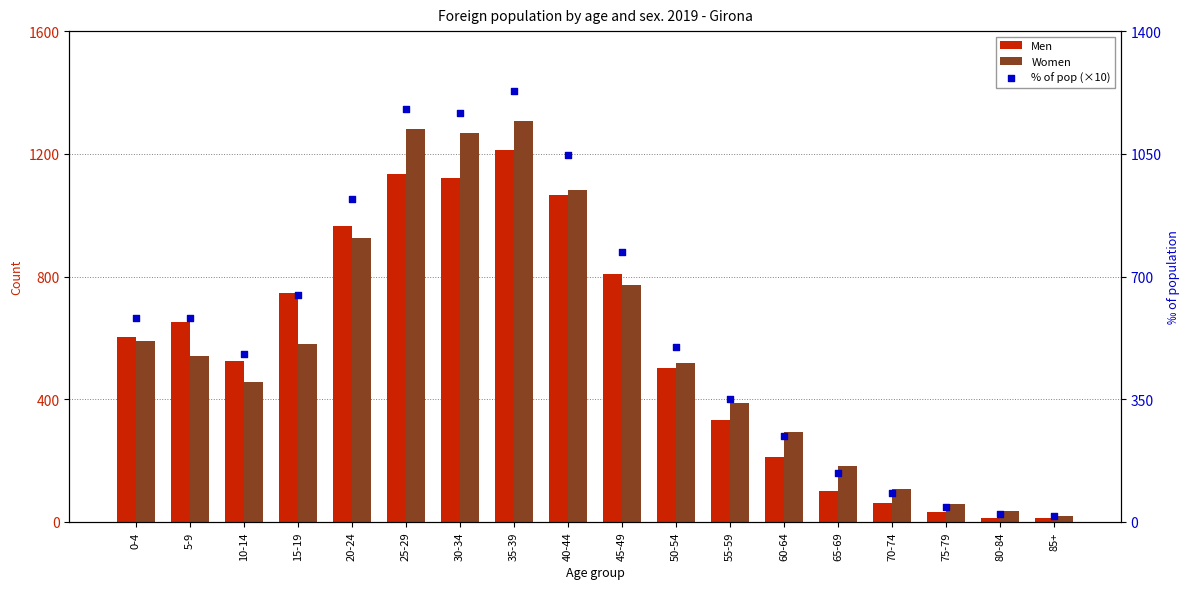

Which series has the largest total across all categories?

Women